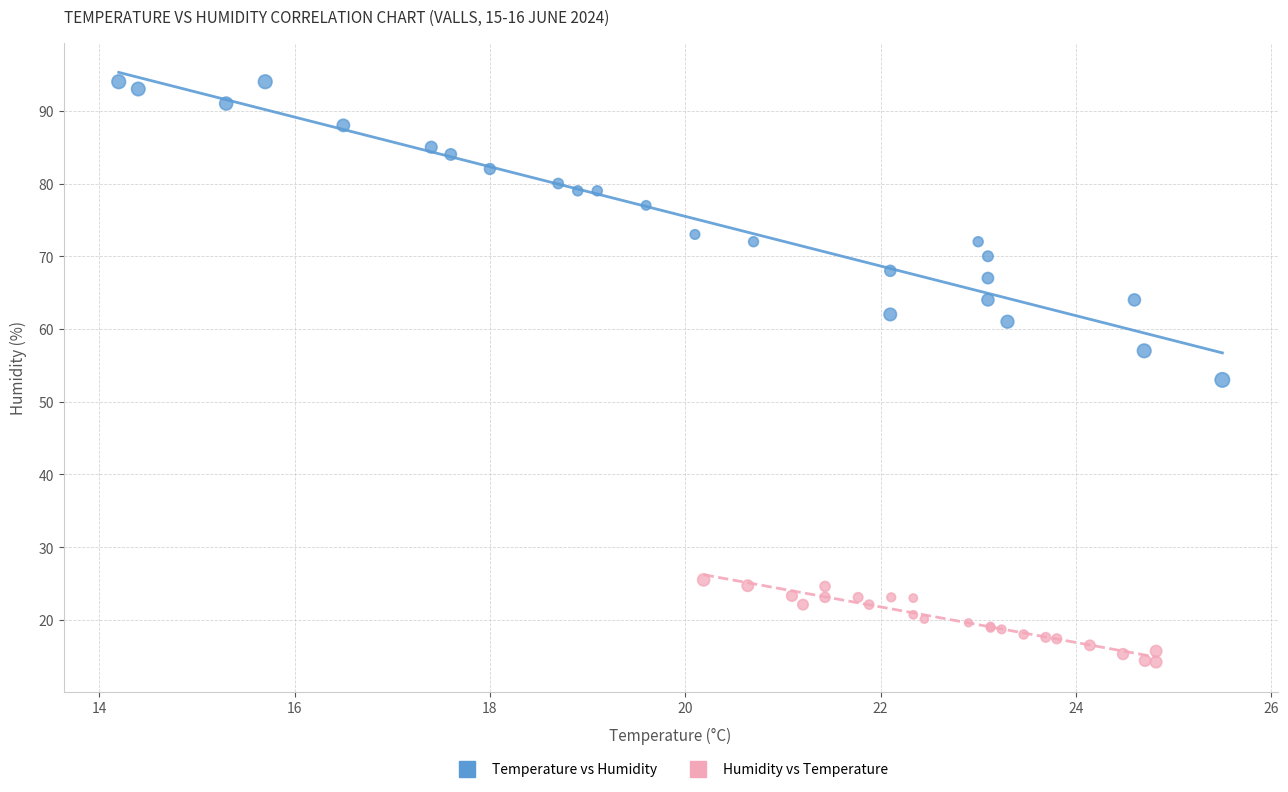

Which series reaches the minimum Y coordinate?

Humidity vs Temperature